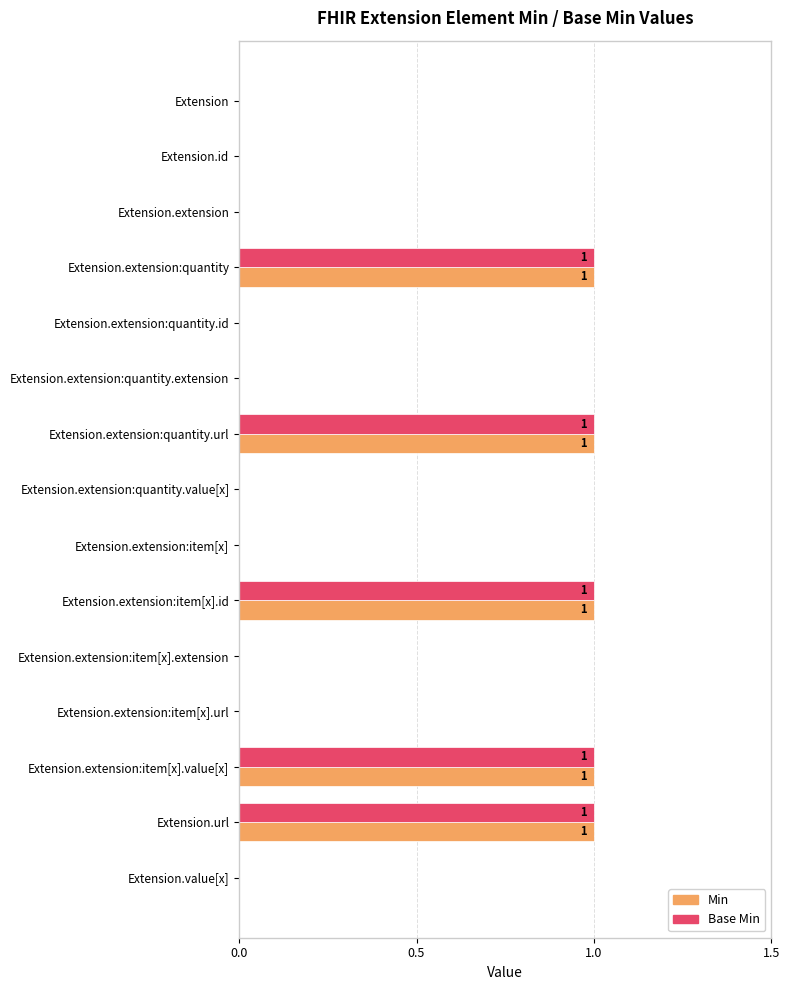

Count the Min values in the range 0 to 1.

15